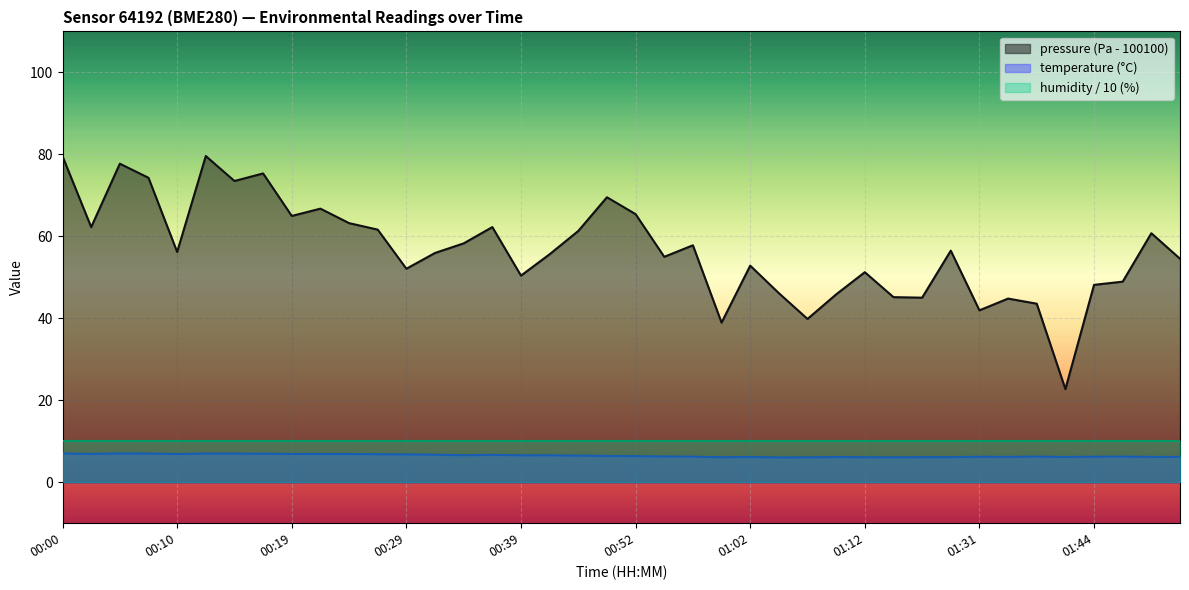

At which category does the chart reach its minimum across all series?

01:05